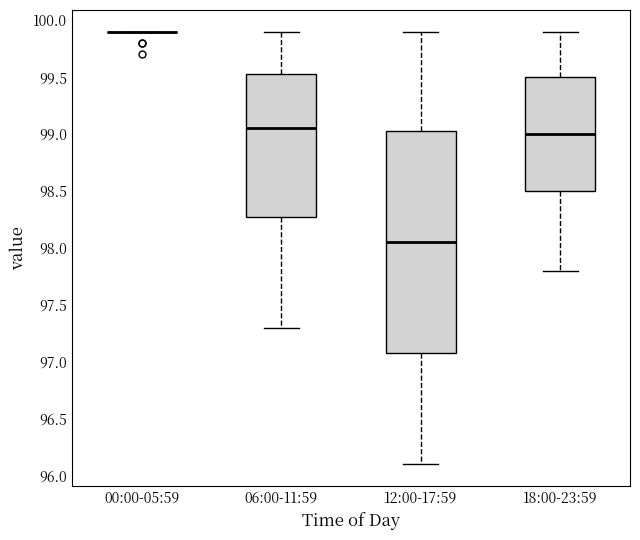

Which box is the tallest, from its lower edge to its upper edge?

12:00-17:59